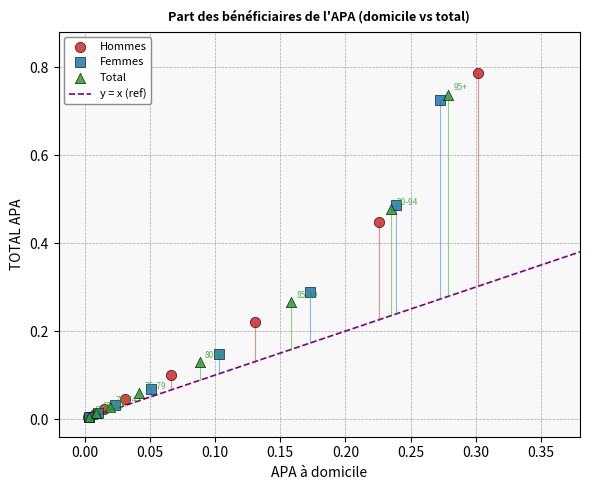

Which series has the largest Y range (max minus min)?

Hommes